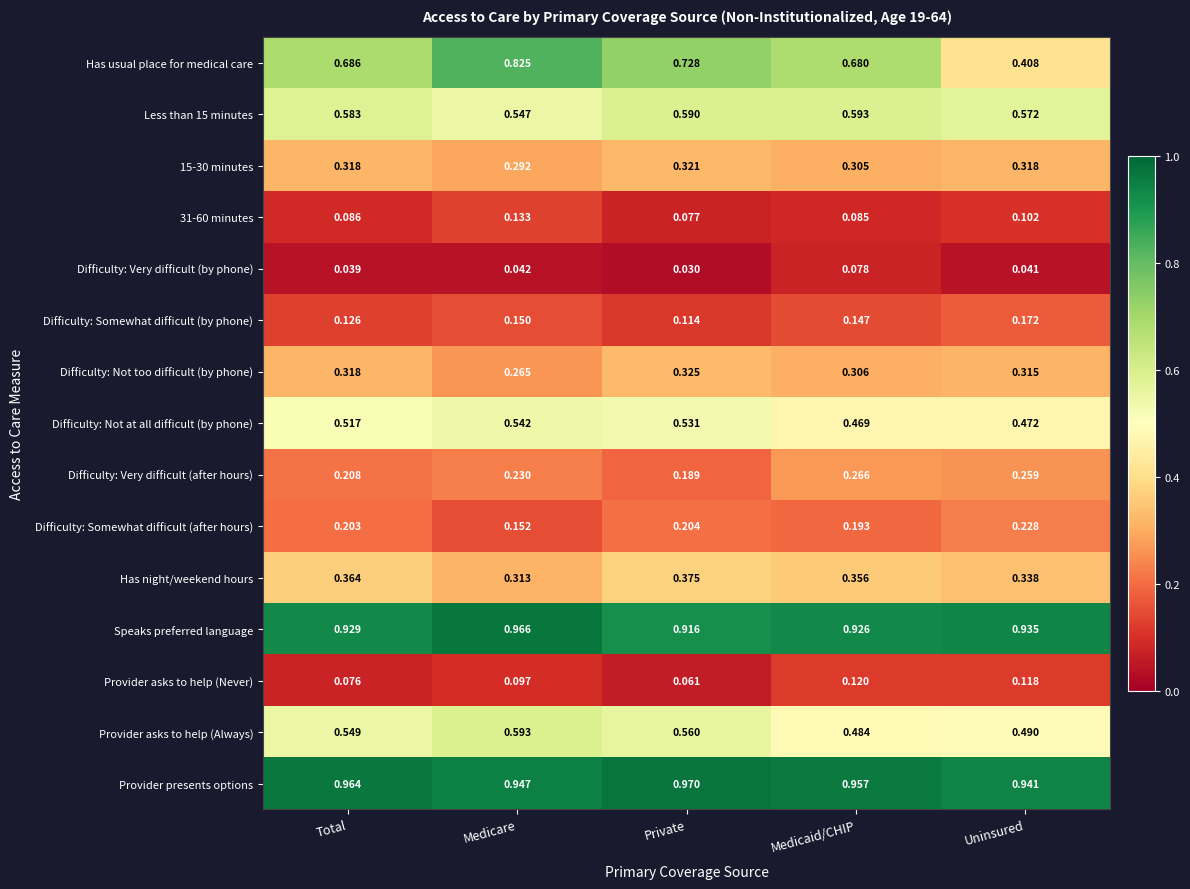

Between Medicare and Medicaid/CHIP, which series saw the biggest shift?

Has usual place for medical care